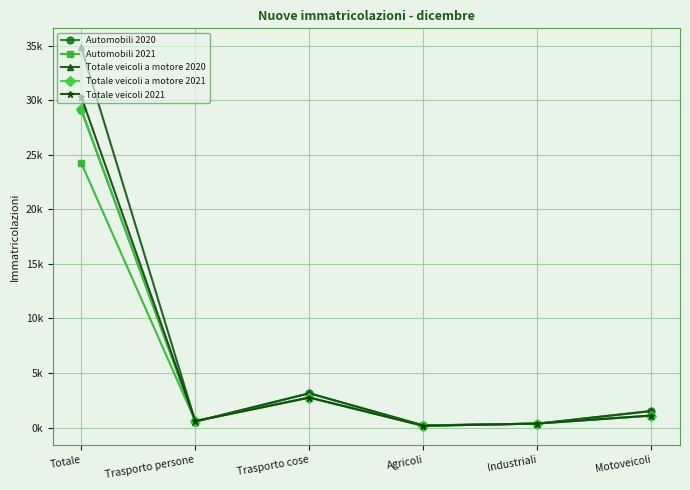

Does the chart have visible grid lines?

Yes